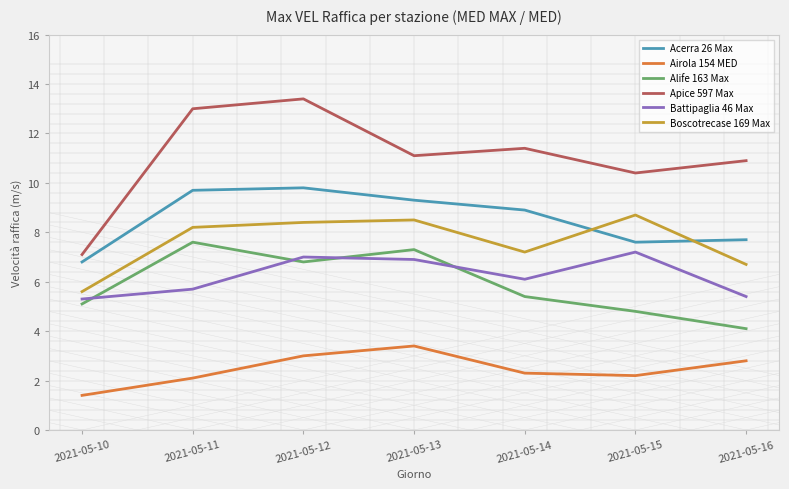

What is the average value of the Battipaglia 46 Max series?

6.2